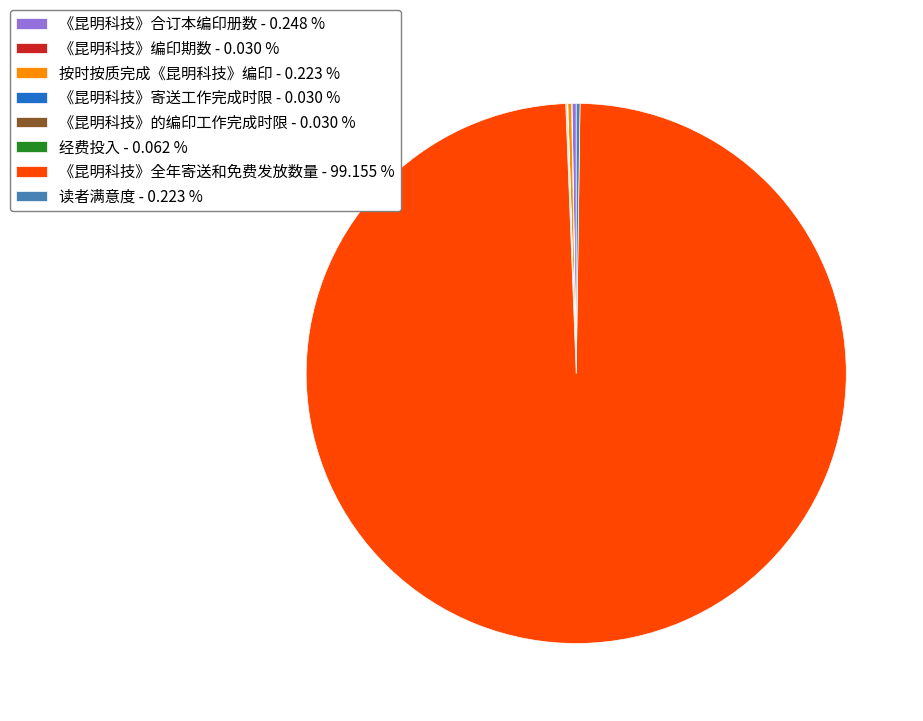

Does 《昆明科技》全年寄送和免费发放数量 - 99.155 % account for over 50% of the chart?

Yes